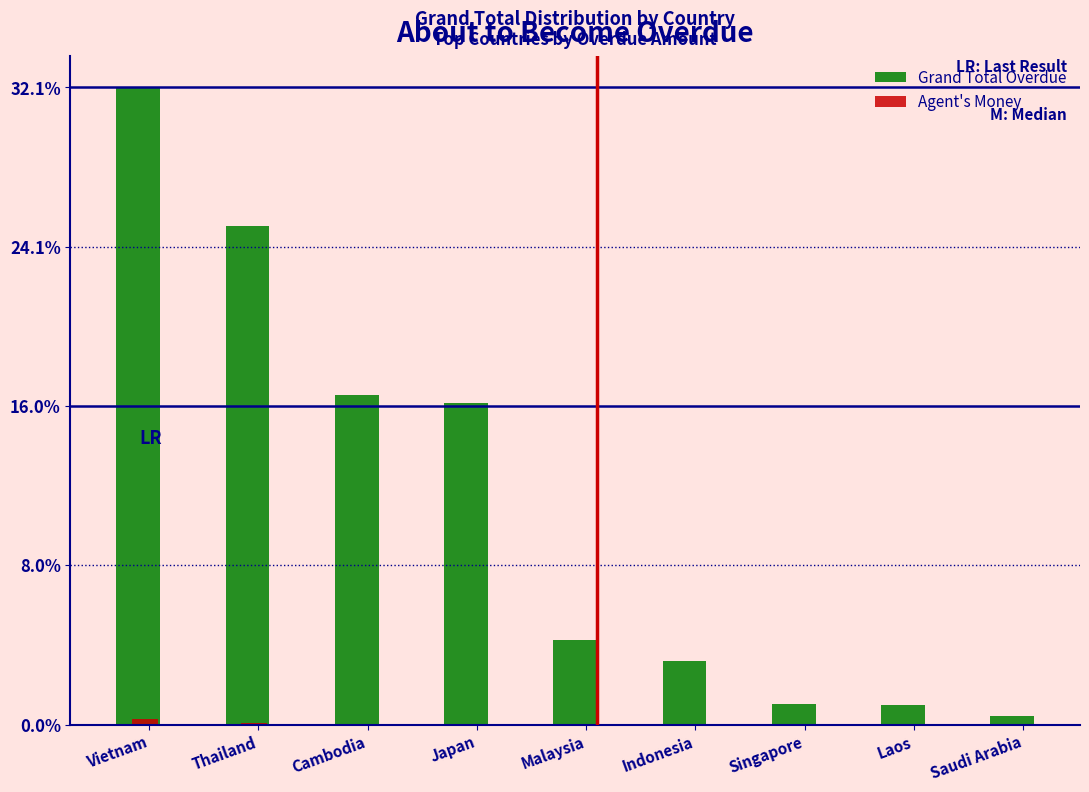

What is the greatest value displayed?

32.1